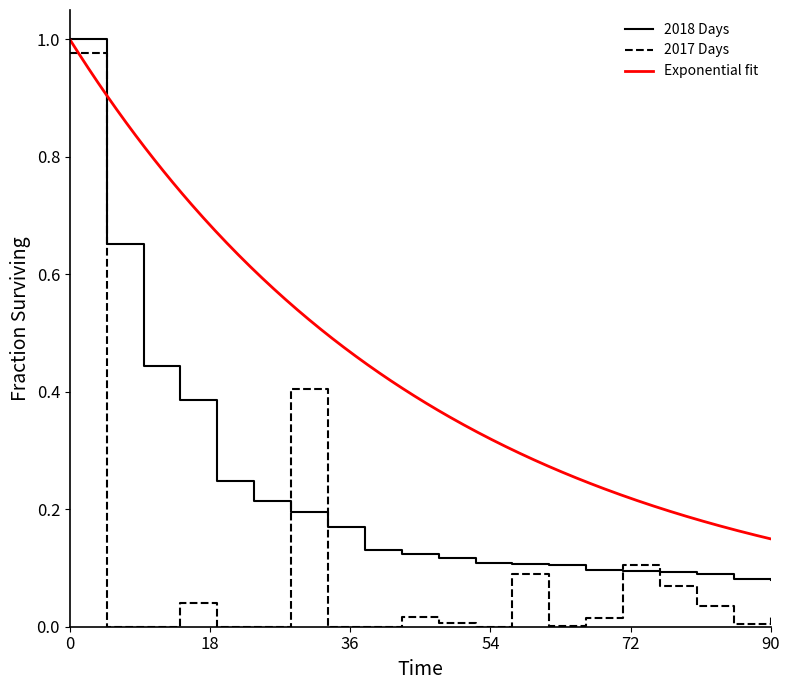

Rank the series by their maximum value, from highest to lowest.

2018 Days, 2017 Days